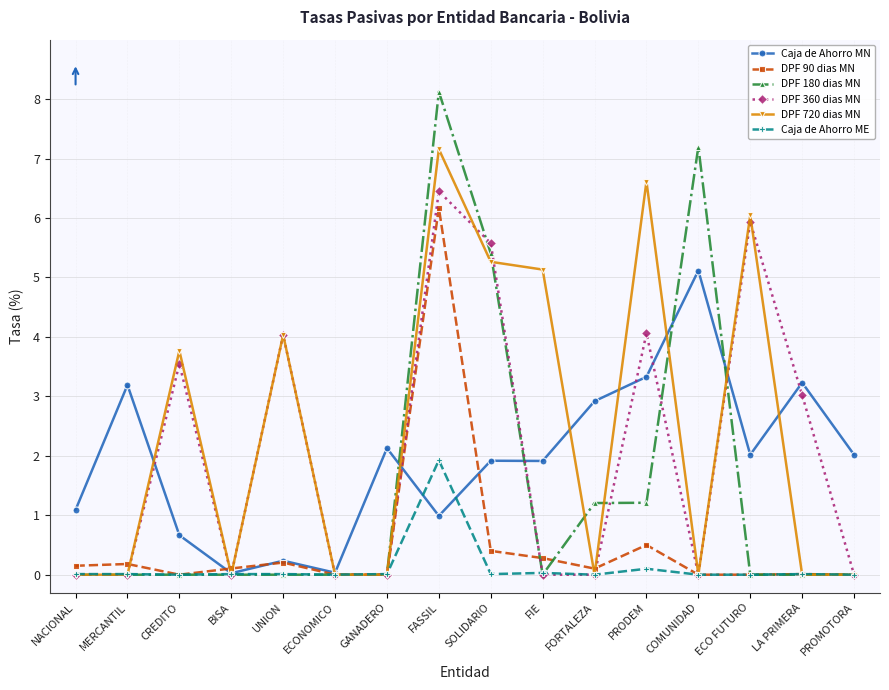

Where is the first local maximum for DPF 360 dias MN?

CREDITO